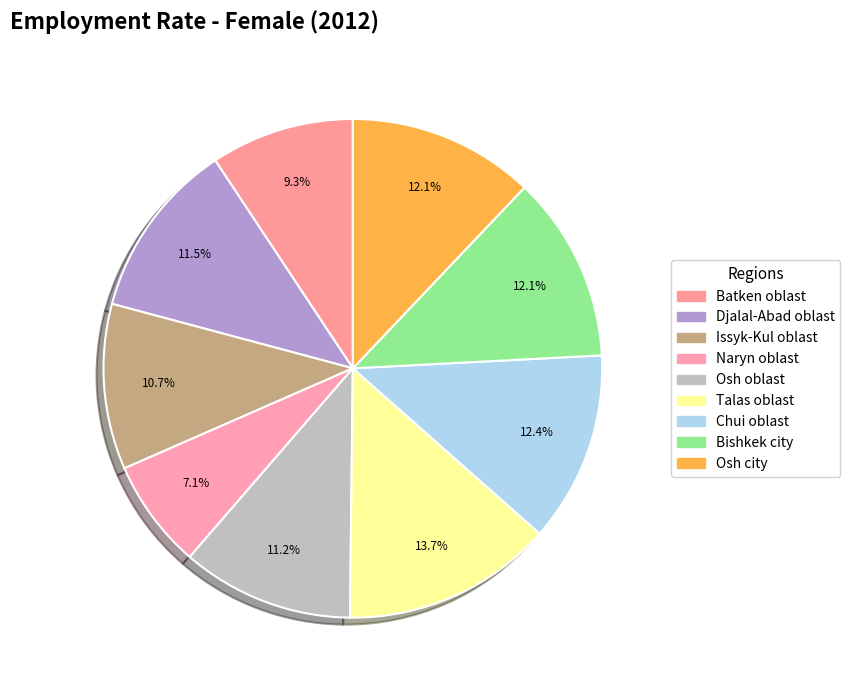

True or false: Osh city accounts for 12% of the total.

True